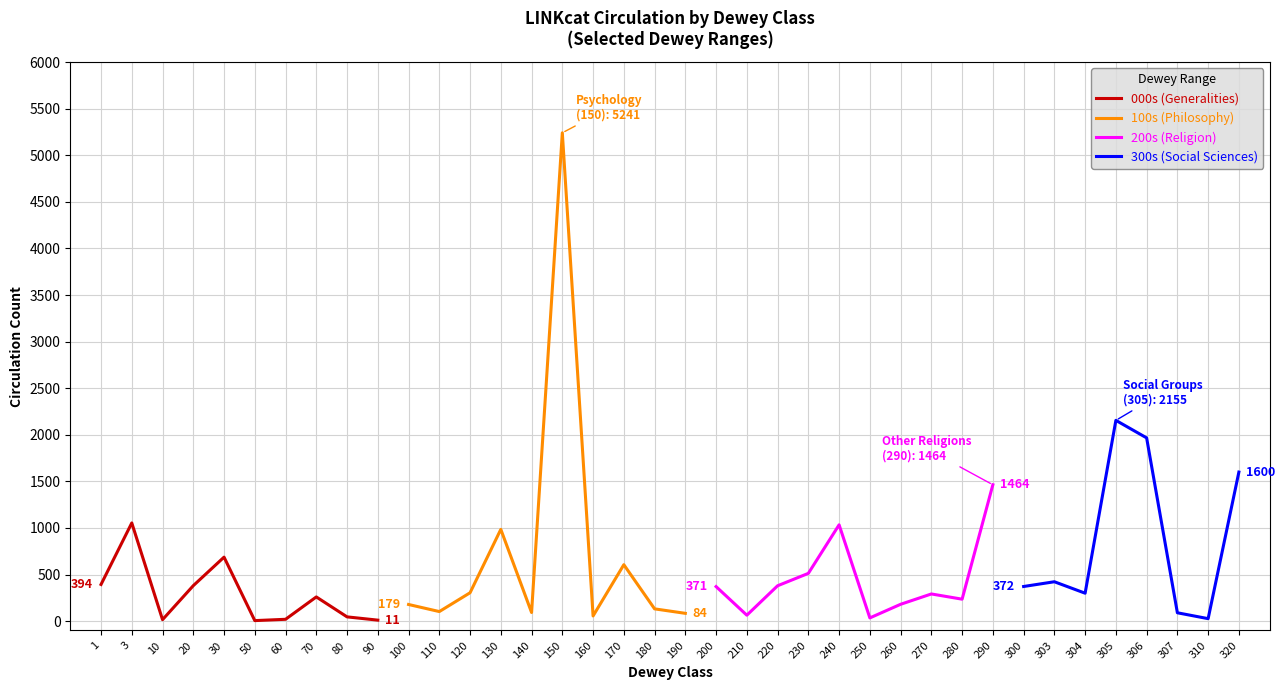

At which category does 000s reach its first local valley?

10